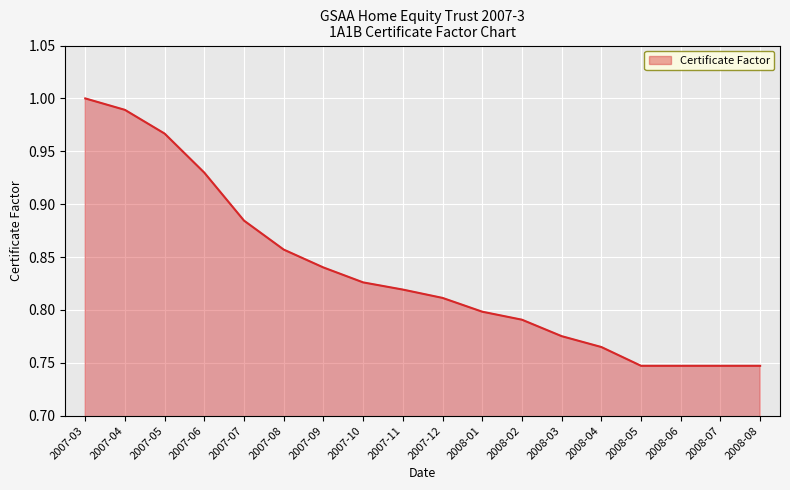

The chart shows a value of 0.8 at 2007-09. True or false?

True